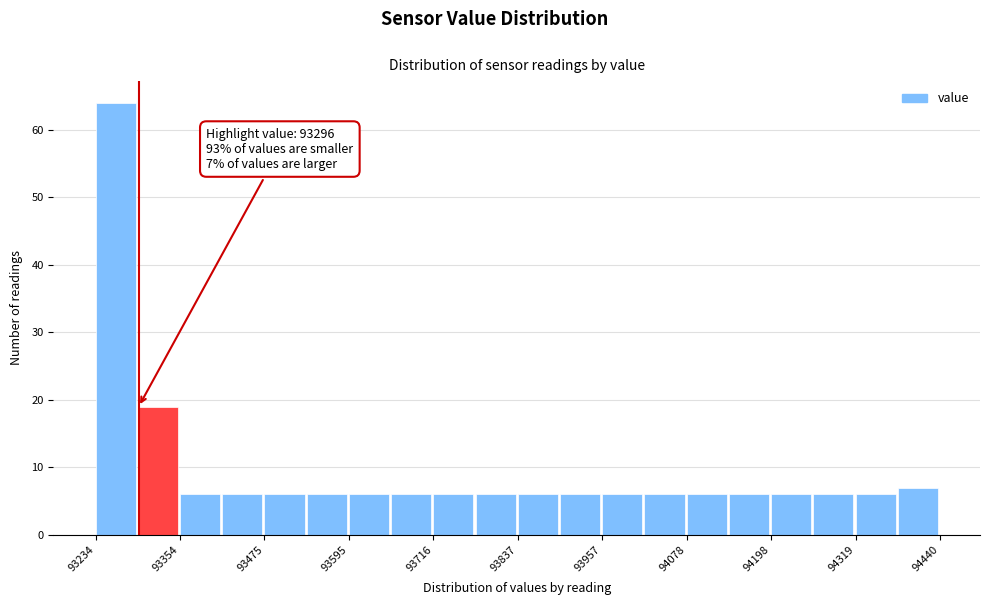

Around what value on the x-axis is the tallest bar? Give the approximate position of its centre, as read against the axis.

93260